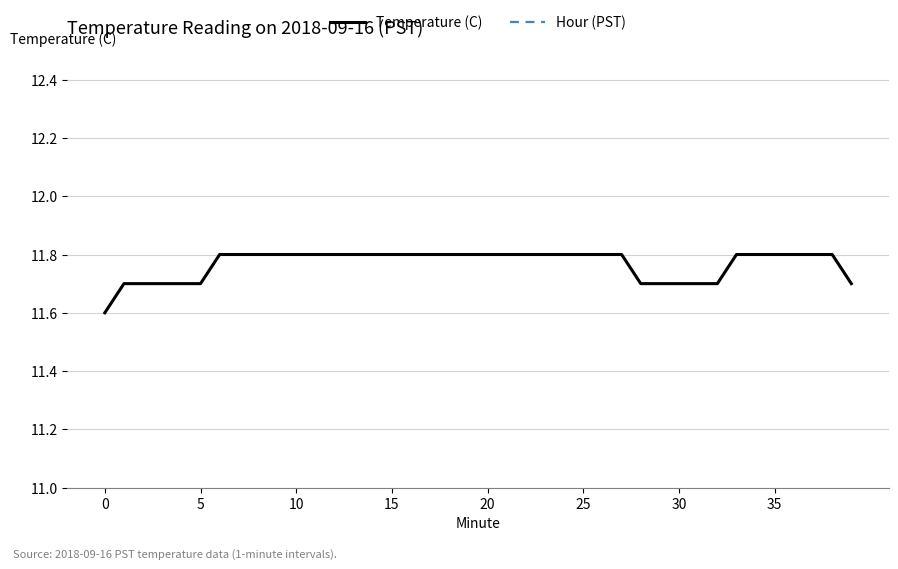

At which category is the sum across all series the highest?

30